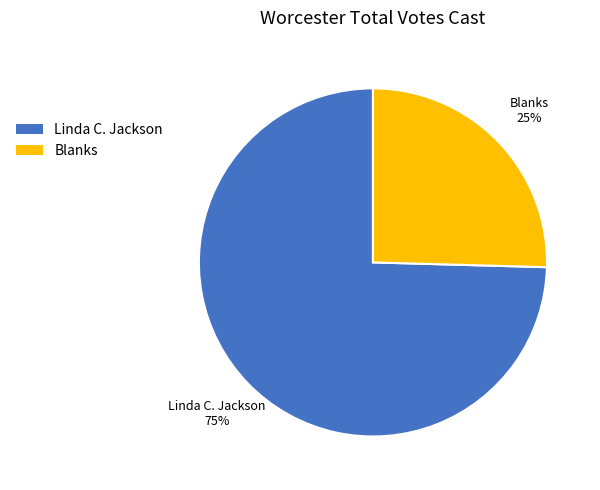

Rank the categories by value from lowest to highest.

Blanks, Linda C. Jackson